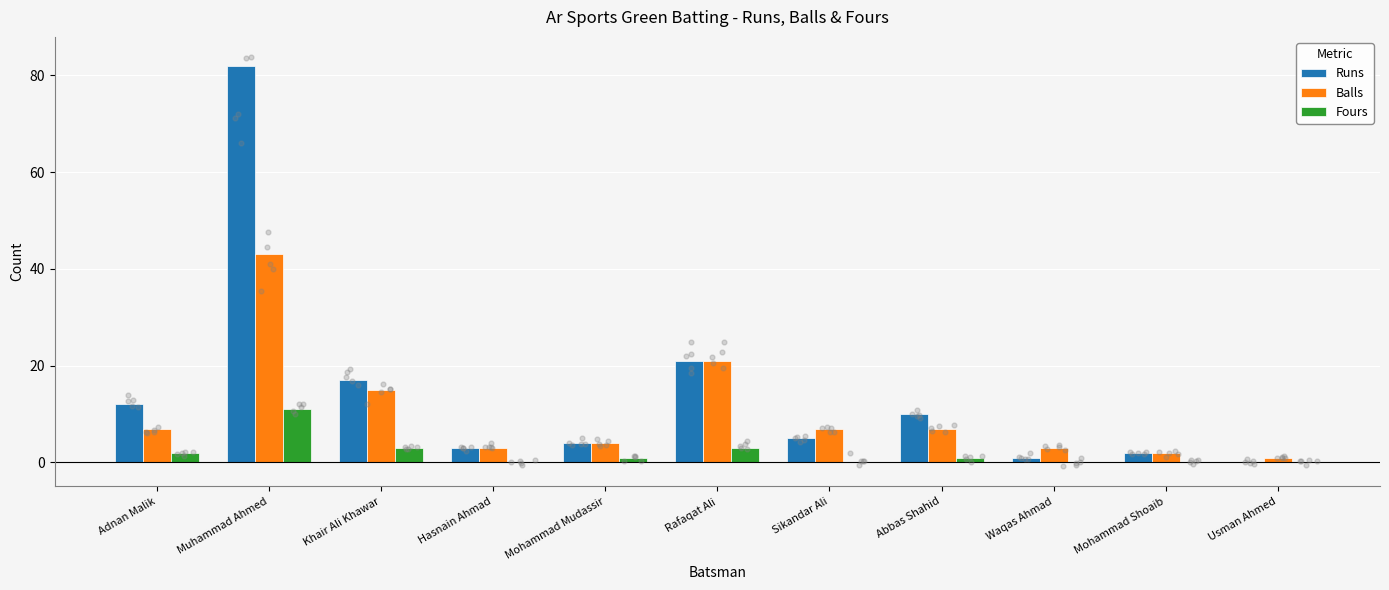

What is the total value across all series at Khair Ali Khawar?

35